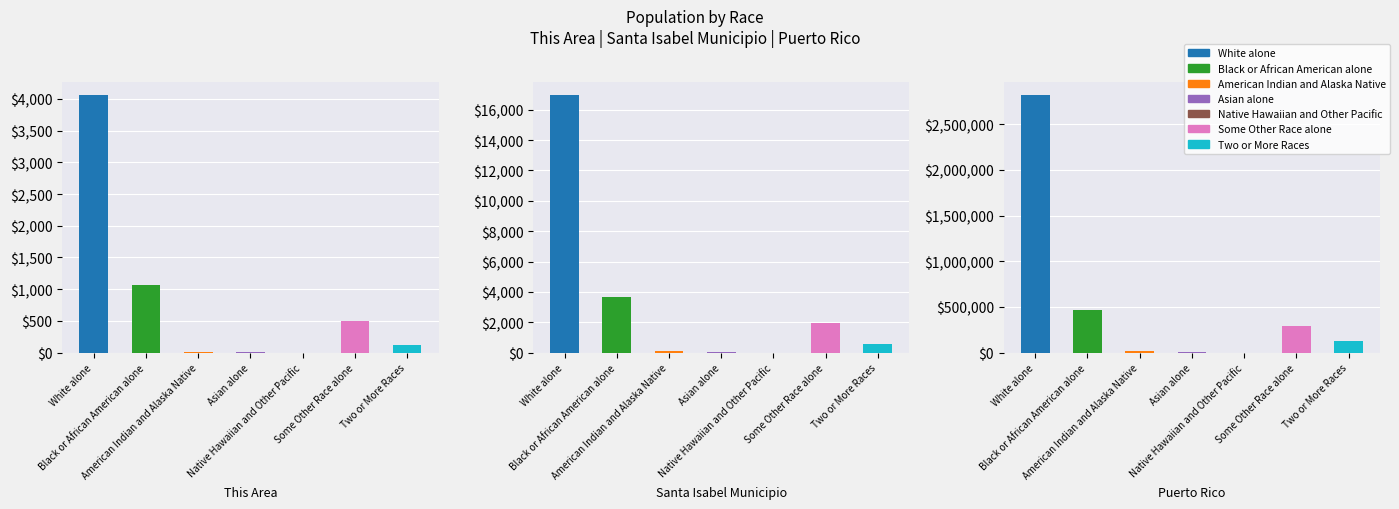

Rank the categories by Puerto Rico value from highest to lowest.

White alone, Black or African American alone, Some Other Race alone, Two or More Races, American Indian and Alaska Native, Asian alone, Native Hawaiian and Other Pacific